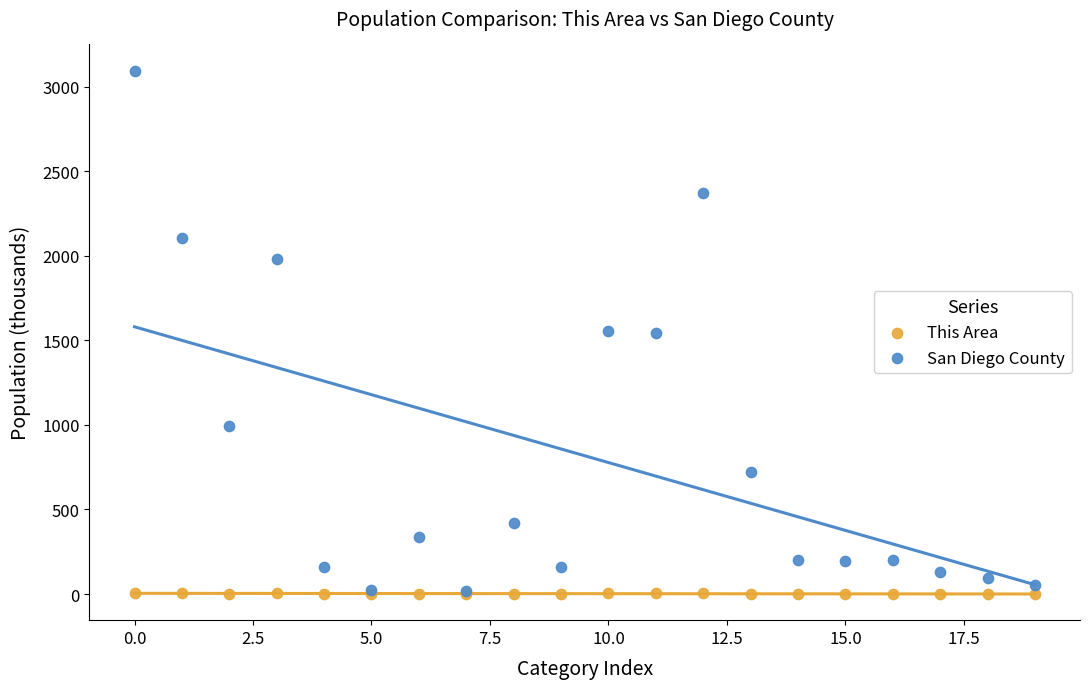

Which series contains the highest Y value?

San Diego County